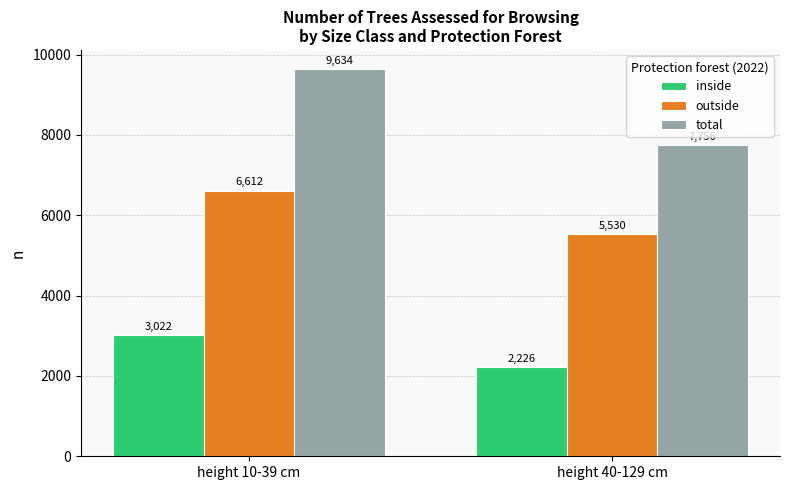

Reading left to right, extract all data points from this chart.

inside: height 10-39 cm=3022	height 40-129 cm=2226
outside: height 10-39 cm=6612	height 40-129 cm=5530
total: height 10-39 cm=9634	height 40-129 cm=7756